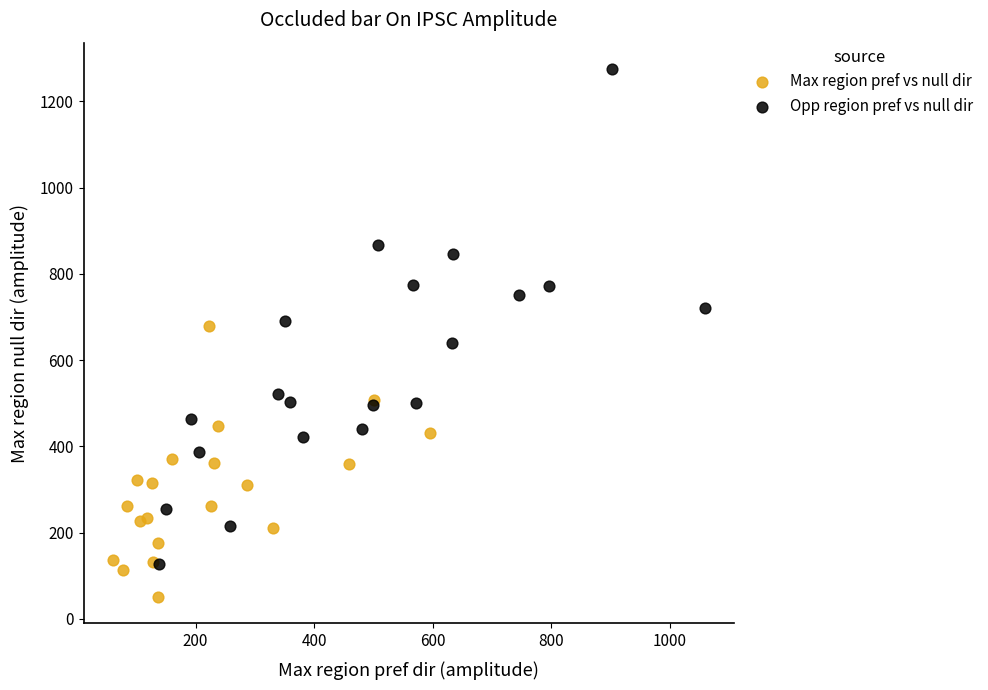

Which series contains the lowest Y value?

Max region pref vs null dir